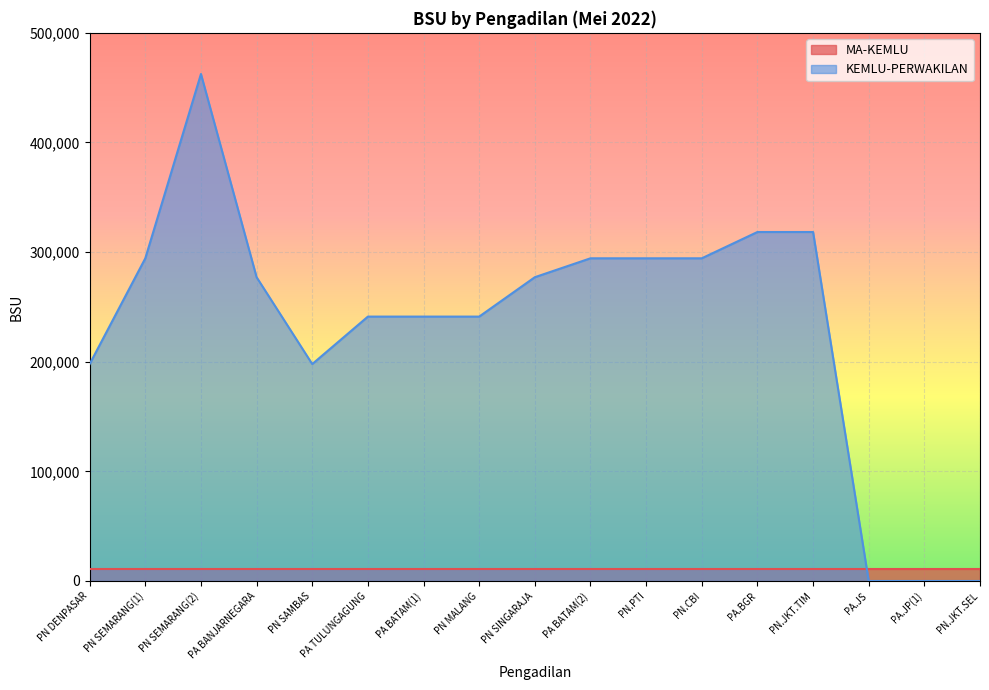

The value at PA TULUNGAGUNG is 241169. True or false?

True